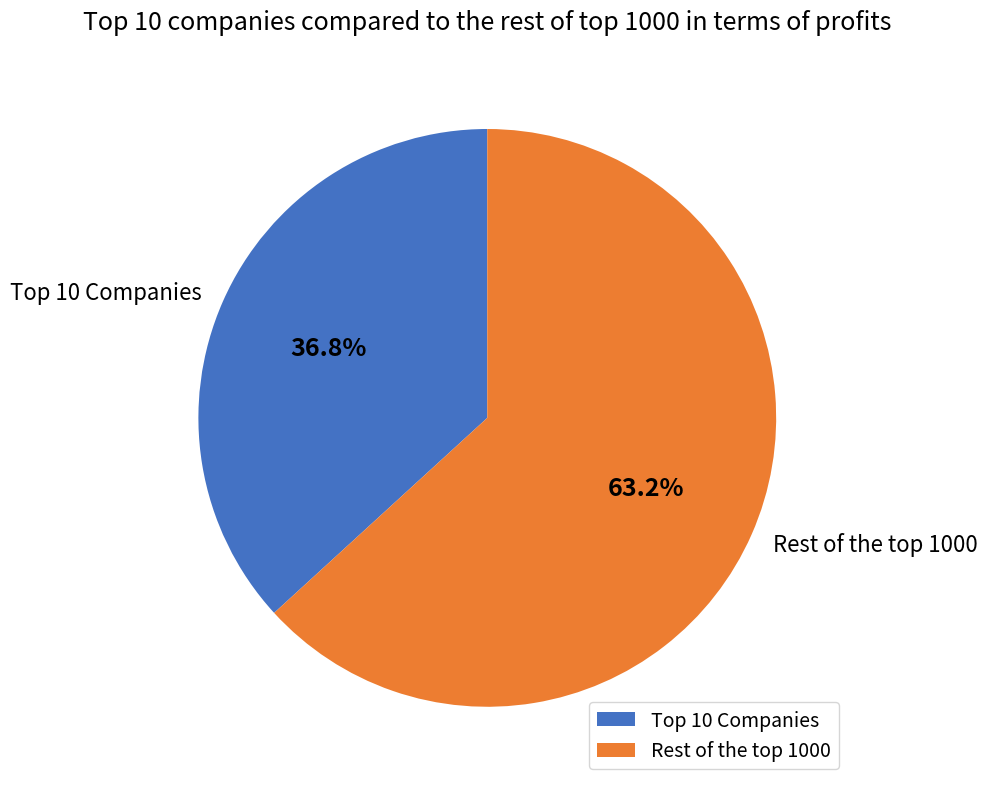

Rank the categories by value from lowest to highest.

Top 10 Companies, Rest of the top 1000